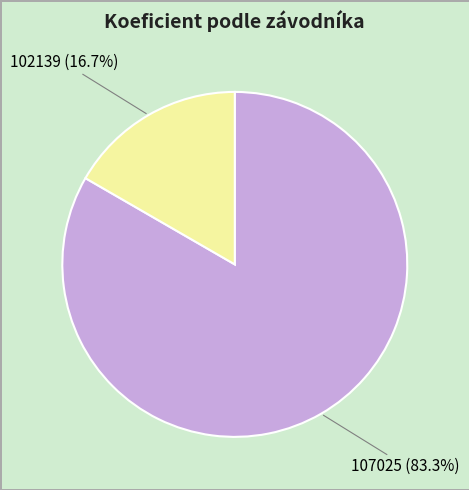

Does 102139 account for over 50% of the chart?

No